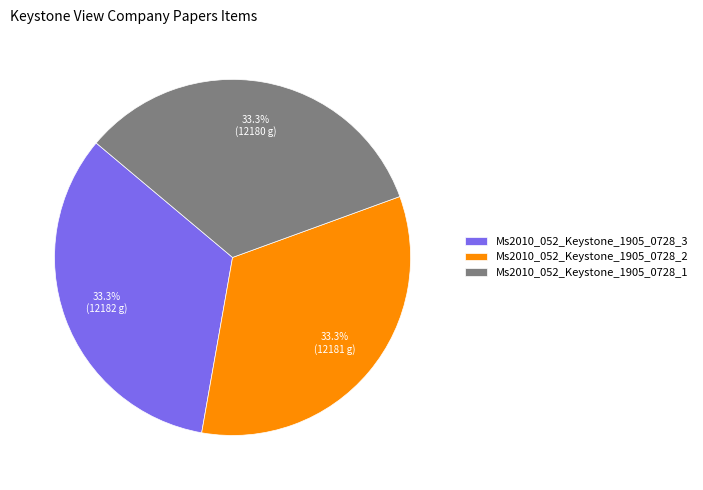

To the nearest percent, what is the combined percentage of Ms2010_052_Keystone_1905_0728_2 and Ms2010_052_Keystone_1905_0728_1?

67%